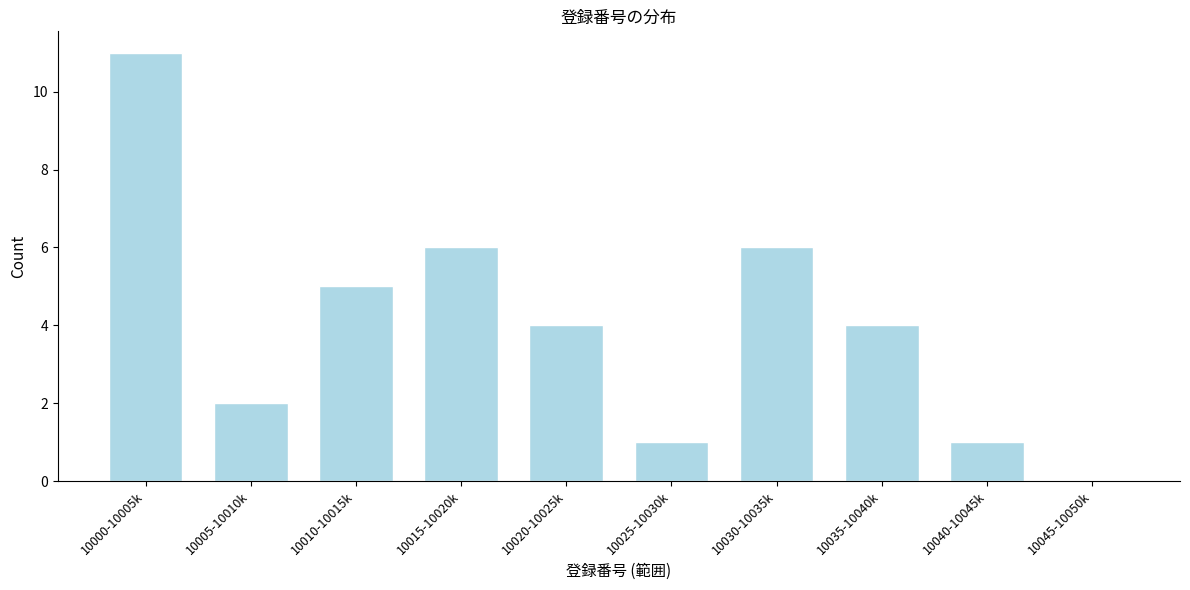

Reading left to right, extract all data points from this chart.

10000-10005k=11	10005-10010k=2	10010-10015k=5	10015-10020k=6	10020-10025k=4	10025-10030k=1	10030-10035k=6	10035-10040k=4	10040-10045k=1	10045-10050k=0